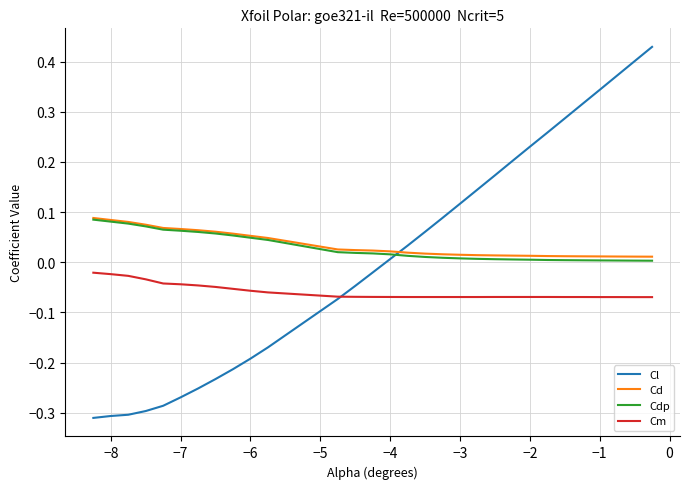

Which series has the largest range (max minus min)?

Cl